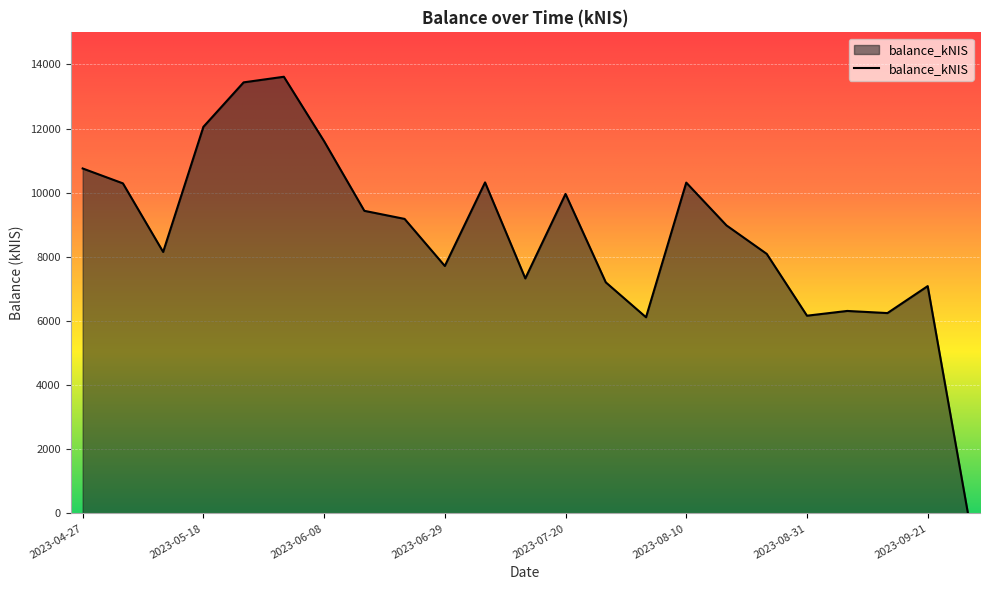

How many lines are shown in the chart?

1